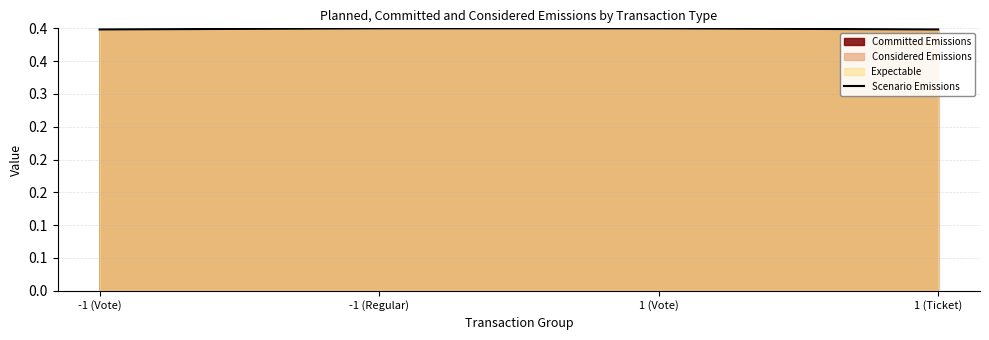

Which has a higher value, 1 (Ticket) or 1 (Vote)?

1 (Vote)